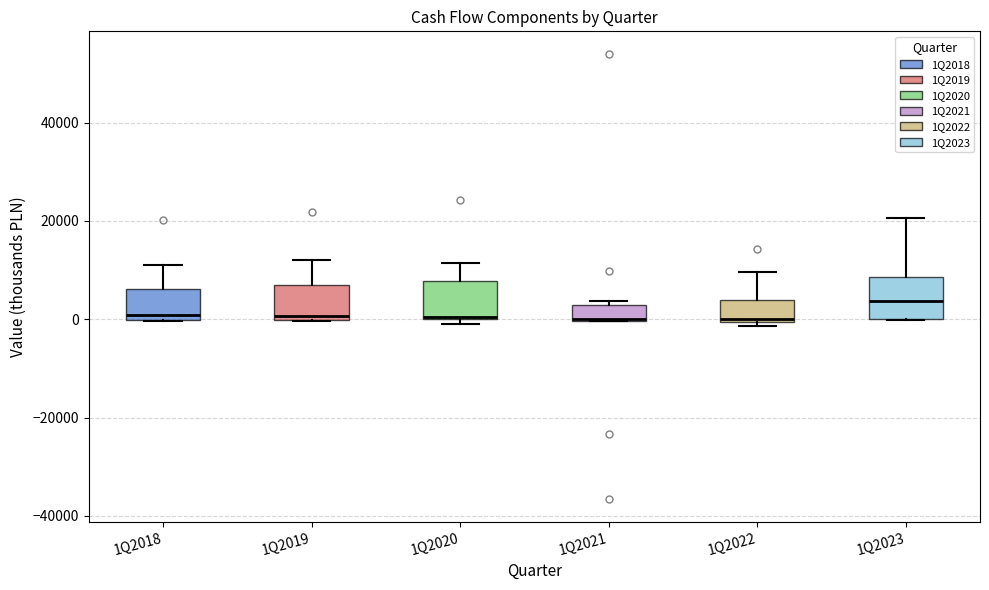

Reading left to right, transcribe this box plot: for each box, give where its median line is, the range the box spans, and where its two whiskers end, as read against the y-axis. The values are not printed on the chart, so give them approximately, as read against the axis.

1Q2018: median 0 (just above the box's lower edge), box 0 to 6000, whiskers 0 to 12000
1Q2019: median 0 (just above the box's lower edge), box 0 to 6000, whiskers 0 to 12000
1Q2020: median 0, box 0 to 8000, whiskers 0 (just below the box's lower edge) to 12000
1Q2021: median 0 (drawn on the box's lower edge), box 0 to 2000, whiskers 0 to 4000
1Q2022: median 0, box 0 to 4000, whiskers -2000 to 10000
1Q2023: median 4000, box 0 to 8000, whiskers 0 to 20000